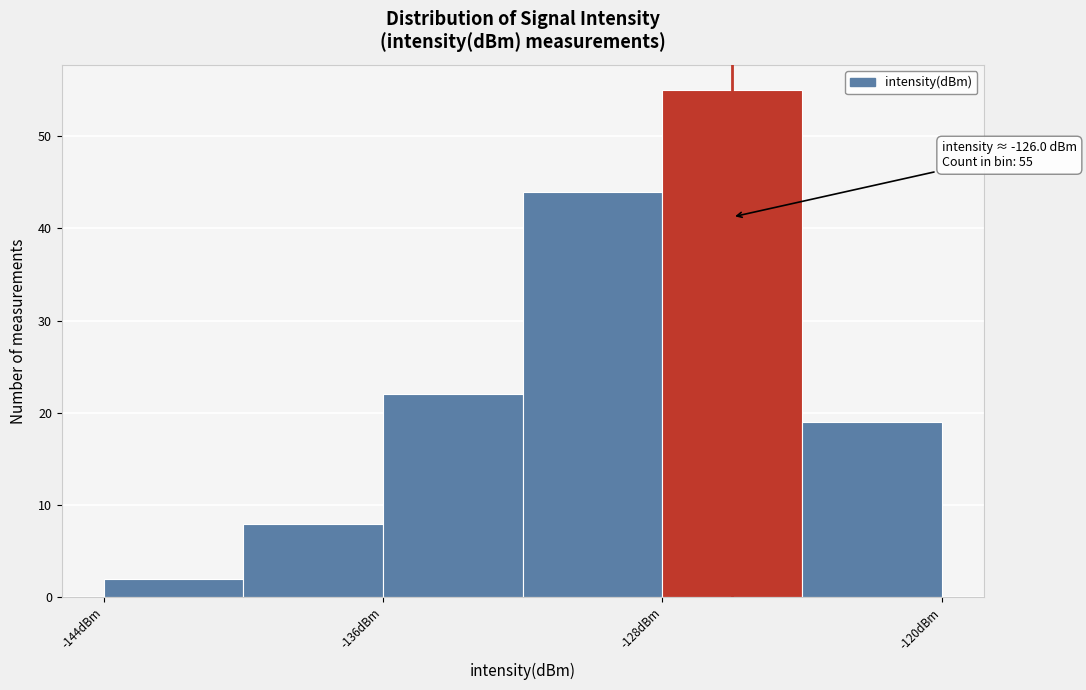

Over which range of the x-axis is the bar tallest?

-128 to -124